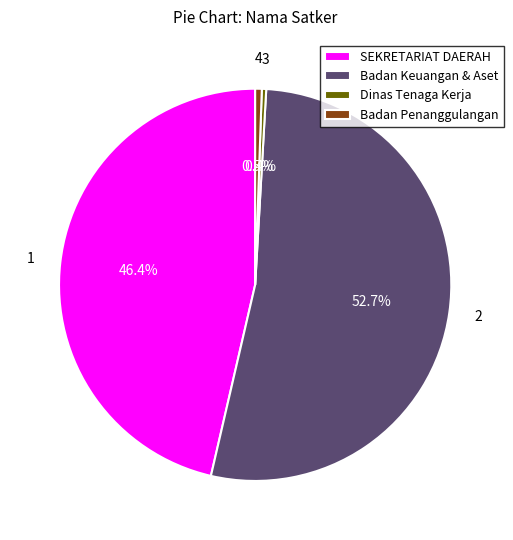

What is the largest slice in the pie chart?

Badan Keuangan & Aset